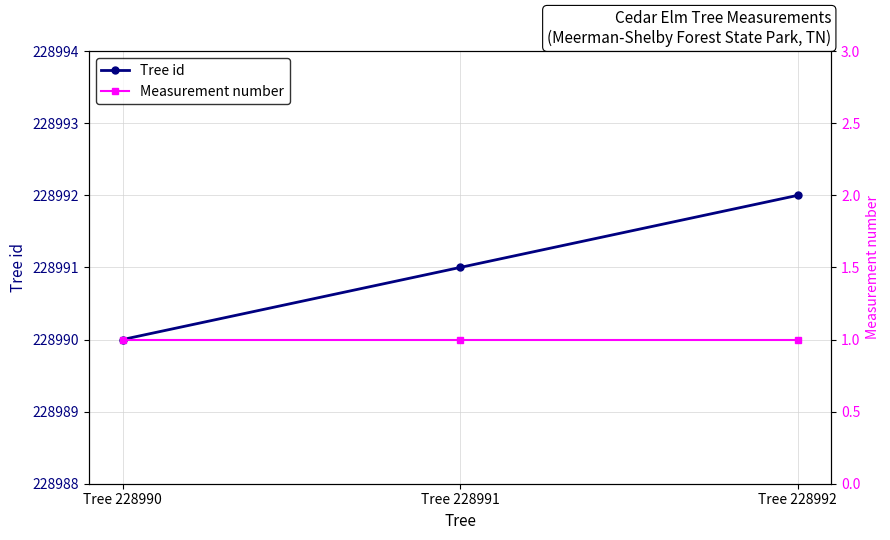

Is it true that Measurement number equals 1 at Tree 228991?

True